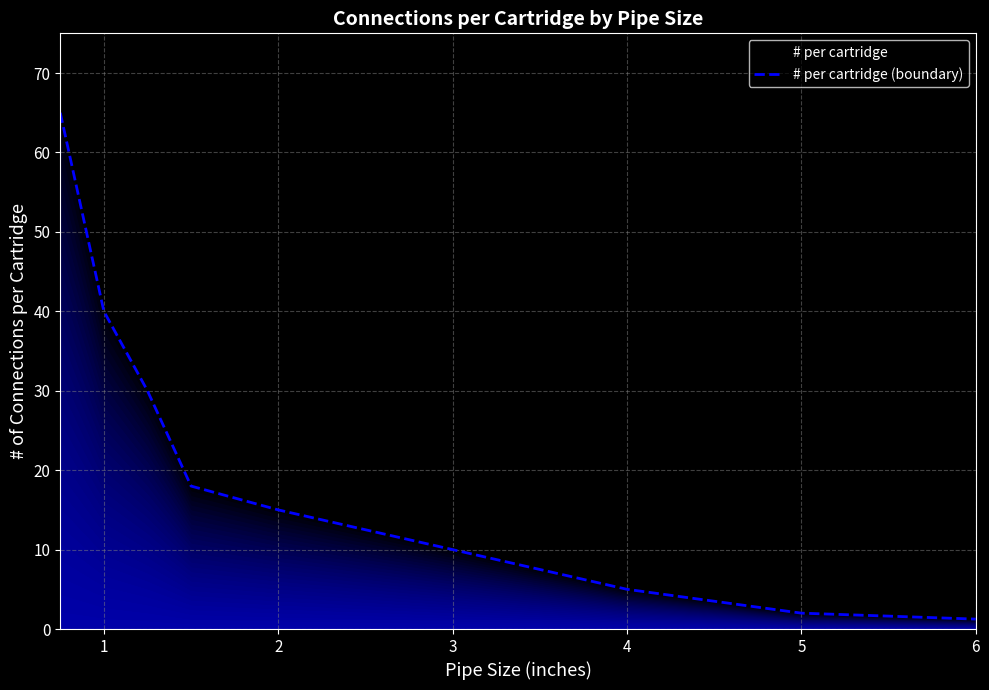

Is it true that the value at 1 is 40.0?

True